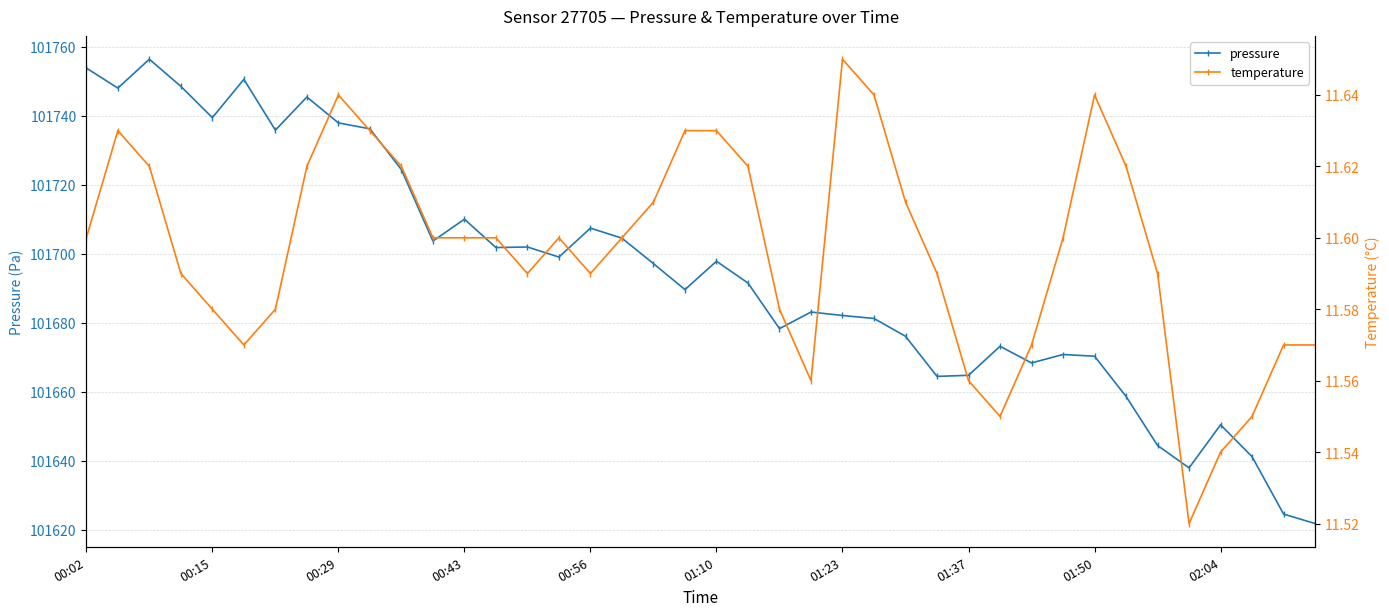

What position from the left is 37?

38